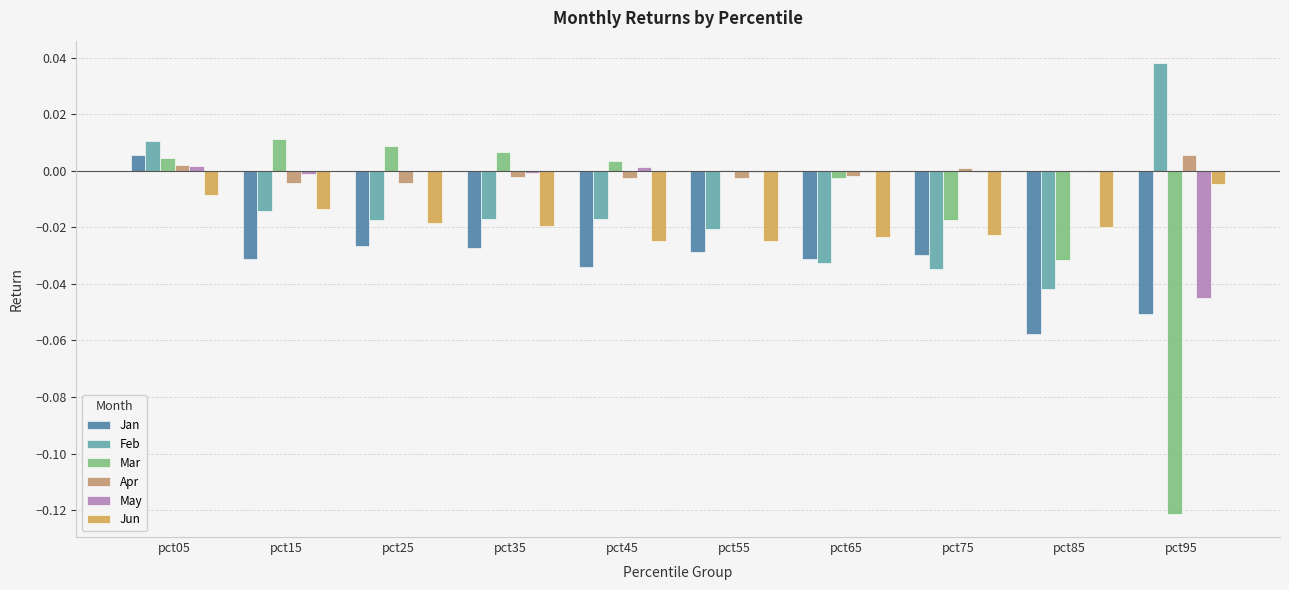

Between pct15 and pct65, which series saw the biggest shift?

Feb